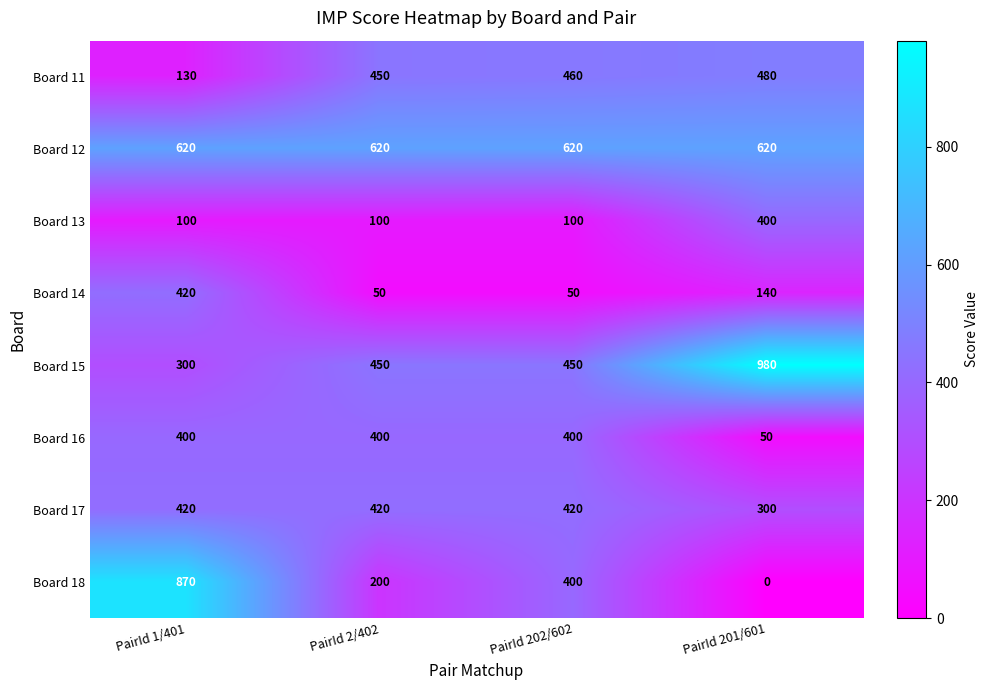

At which label is Board 14 closest to 235?

PairId 201/601